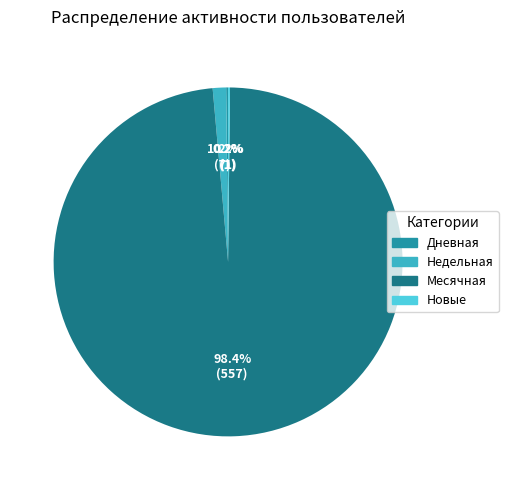

Is there any slice that represents more than half of the pie?

Yes